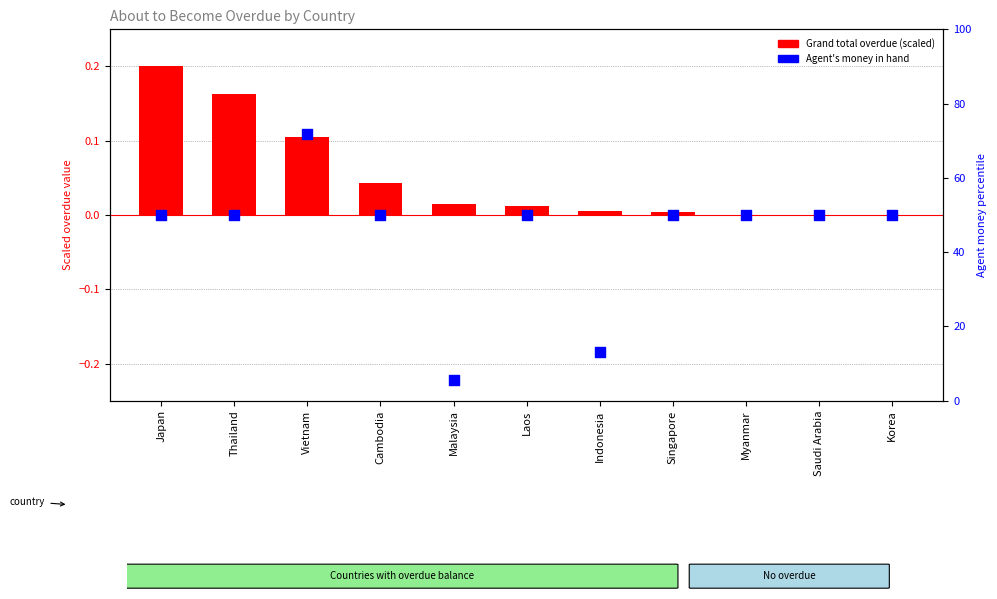

What is the total value across all series at Singapore?

50.0